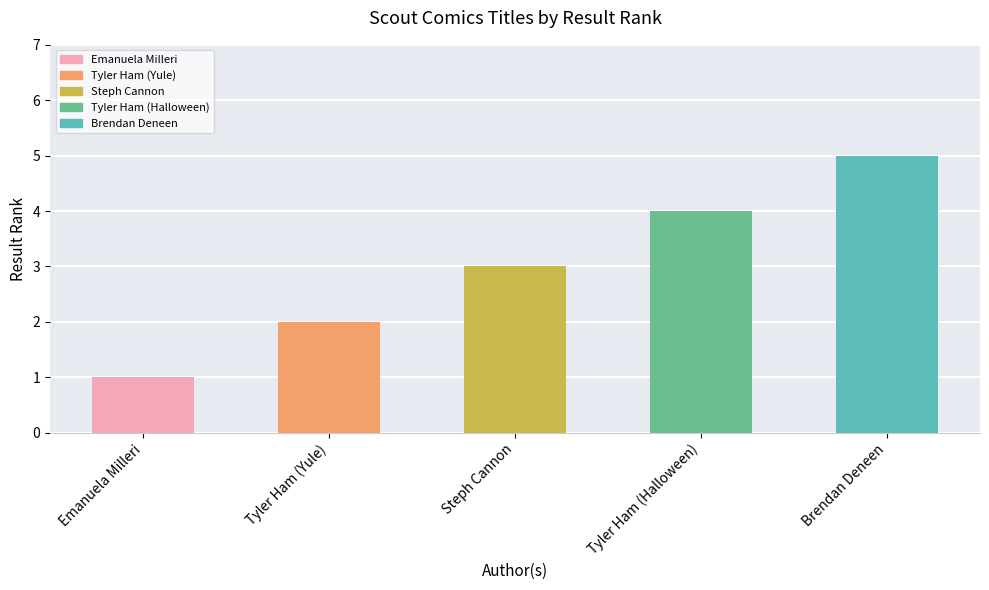

What position from the left is Emanuela Milleri?

1